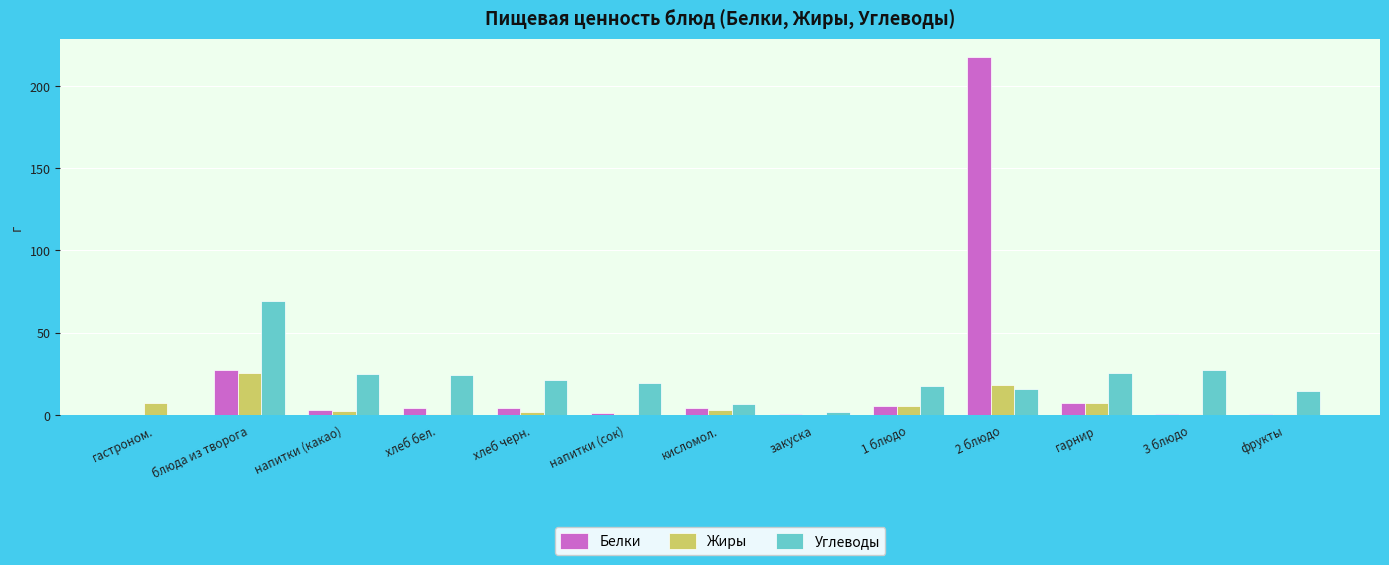

How many distinct data groups are displayed?

3